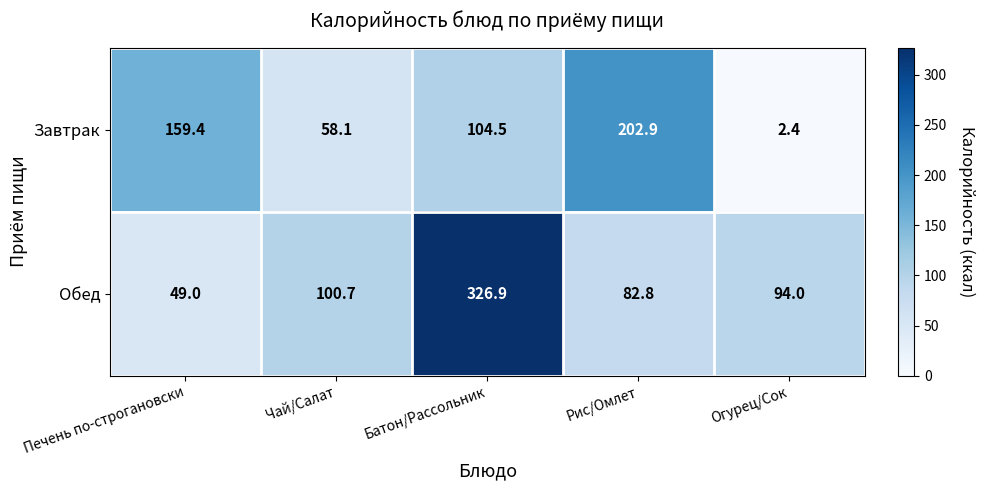

Reading left to right, transcribe all the data shown in this chart.

Завтрак: 159.4	58.1	104.5	202.9	2.4
Обед: 49.0	100.7	326.9	82.8	94.0